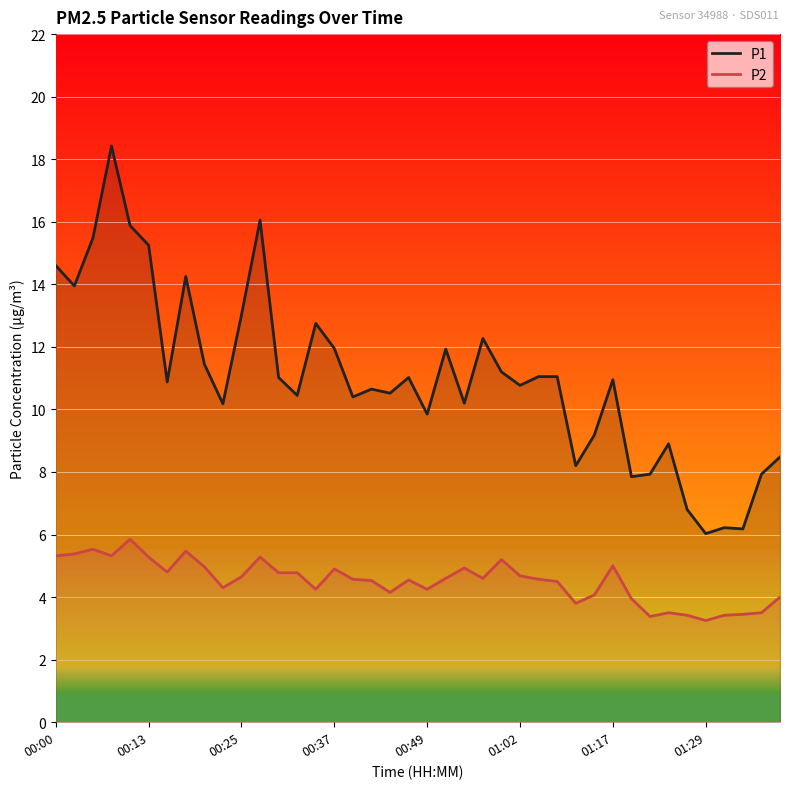

True or false: P1 and P2 cross at least once.

False